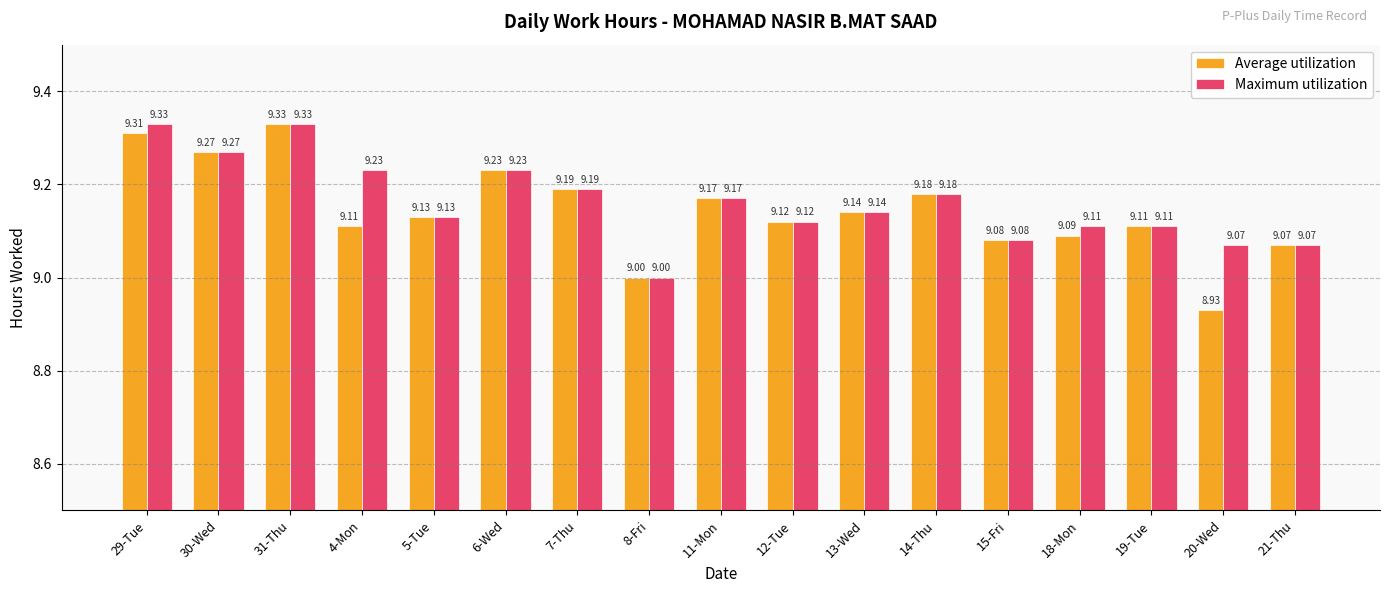

How many Maximum utilization values are between 9 and 10?

17